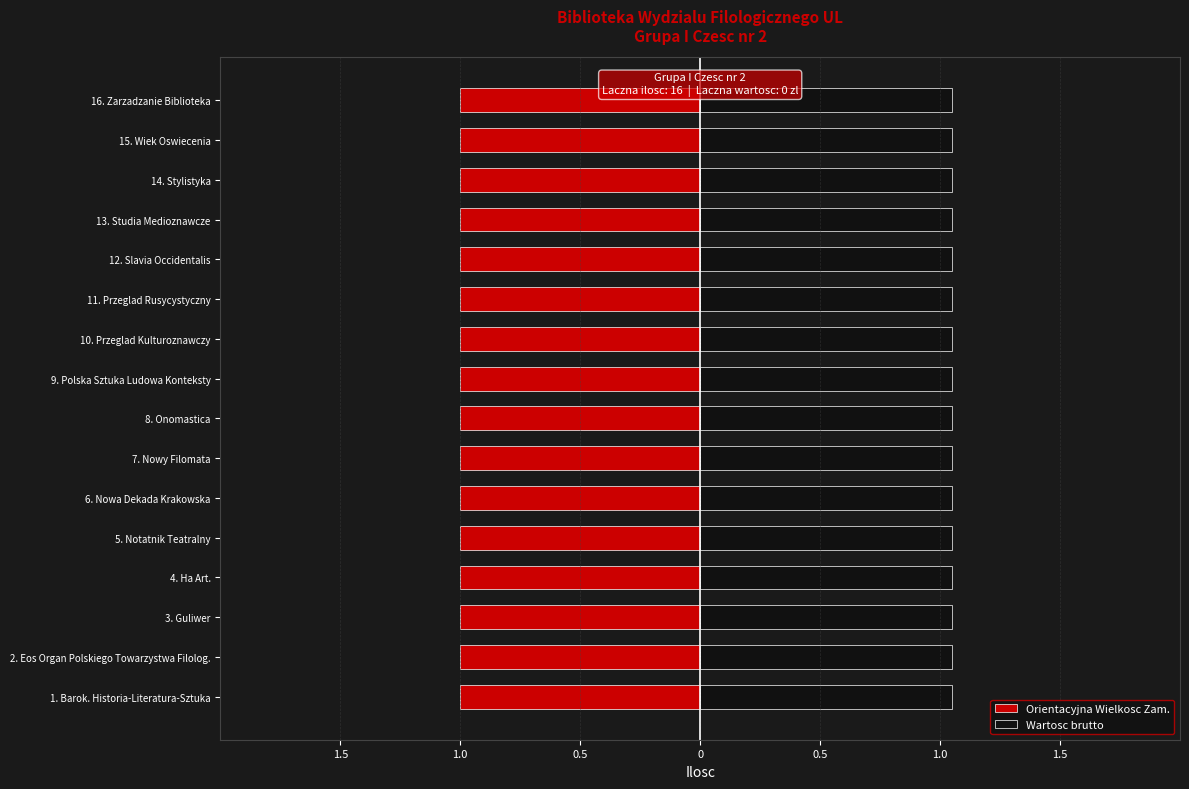

Reading right to left, extract all data points from this chart.

Orientacyjna Wielkosc Zam.: 16.=1	15.=1	14.=1	13.=1	12.=1	11.=1	10.=1	9.=1	8.=1	7.=1	6.=1	5.=1	4.=1	3.=1	2.=1	1.=1
Wartosc brutto: 16.=0	15.=0	14.=0	13.=0	12.=0	11.=0	10.=0	9.=0	8.=0	7.=0	6.=0	5.=0	4.=0	3.=0	2.=0	1.=0